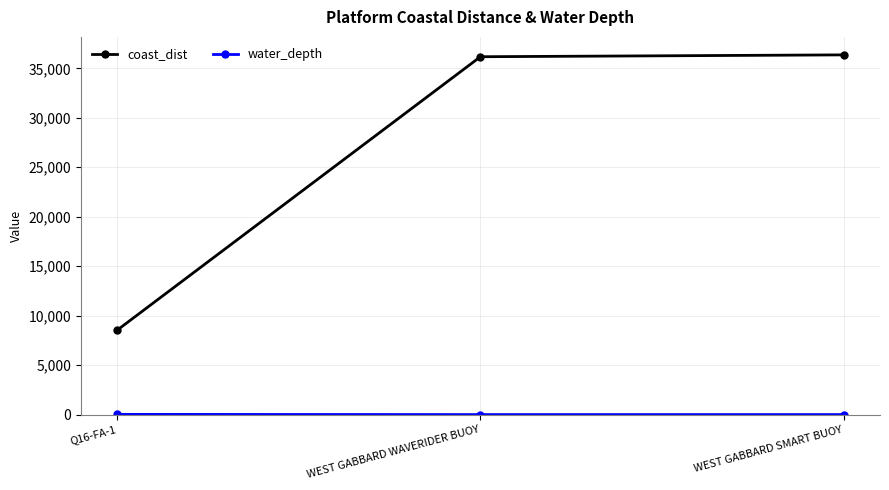

What position from the right is WEST GABBARD WAVERIDER BUOY?

2